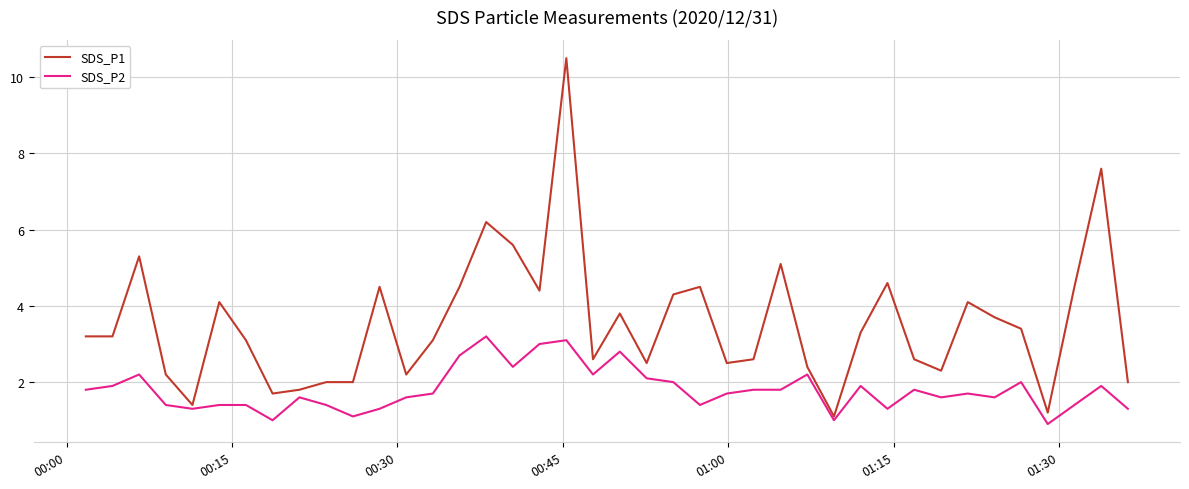

True or false: SDS_P1 has more than 0 interior local peaks.

True